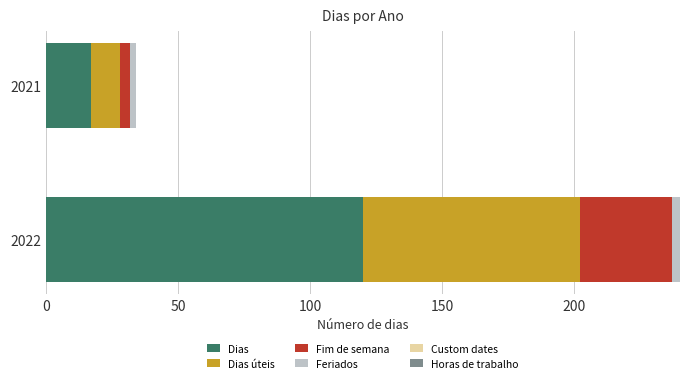

What is the difference between the maximum and minimum values in the Dias series?

103